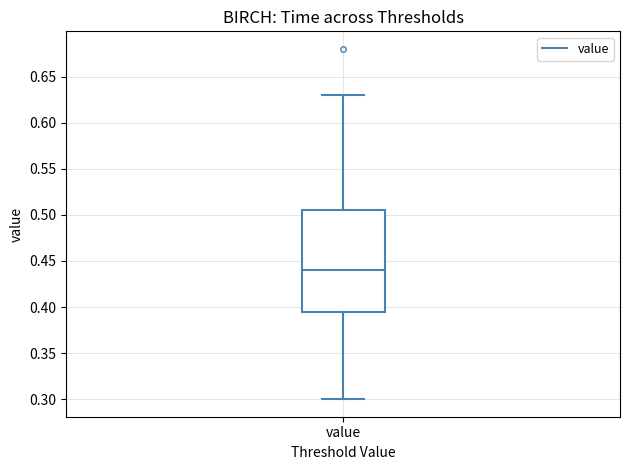

Transcribe this box plot: give where the median line is, the range the box spans, and where the two whiskers end, as read against the y-axis. The values are not printed on the chart, so give them approximately, as read against the axis.

median 0.440, box 0.395 to 0.505, whiskers 0.300 to 0.630